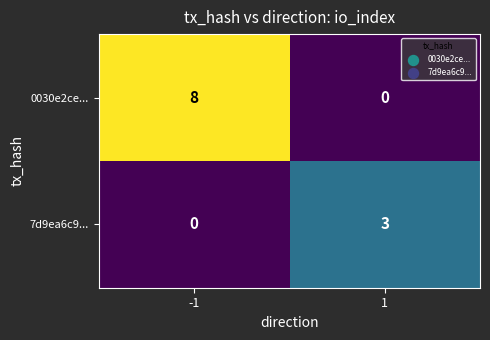

At which category is the sum across all series the highest?

-1